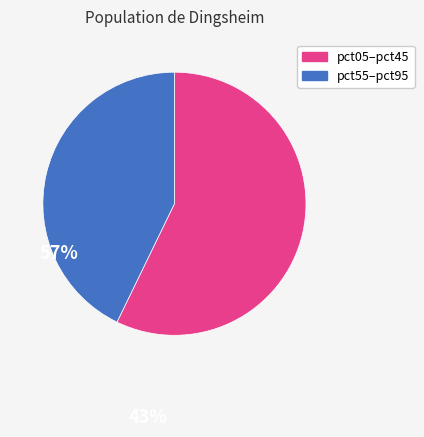

Is there a majority slice in this chart?

Yes